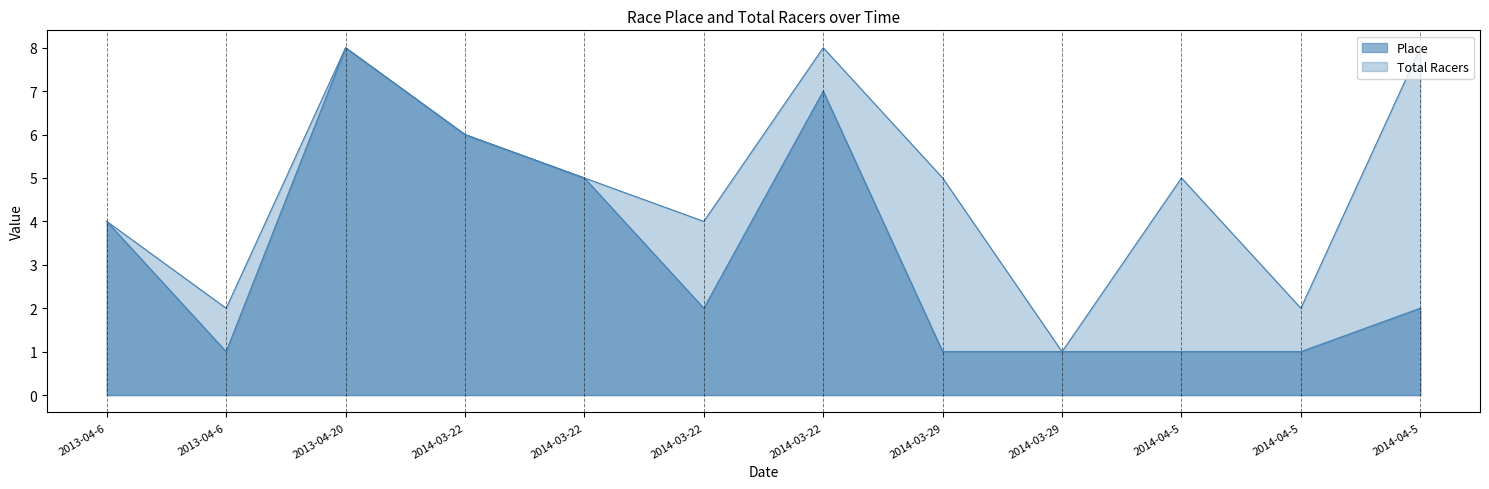

Between 2013-04-20 and 2014-03-22, which series saw the biggest shift?

Place